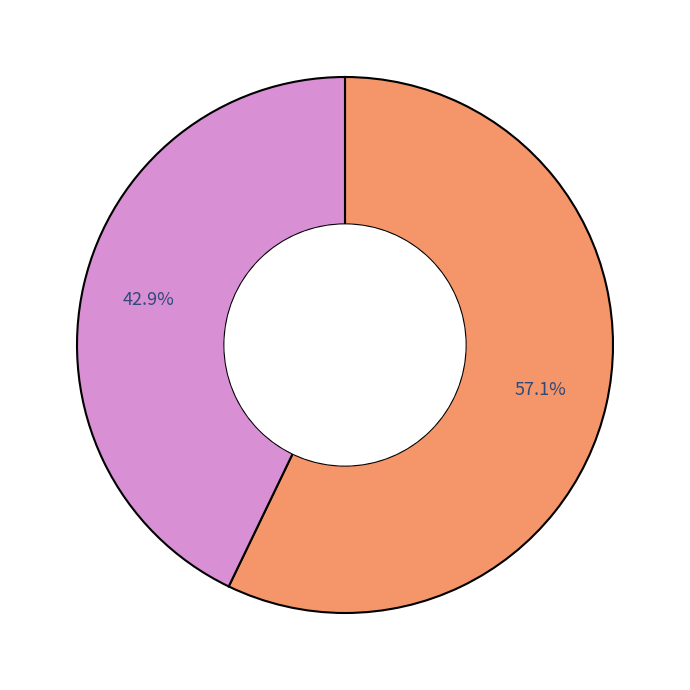

Is there a majority slice in this chart?

Yes